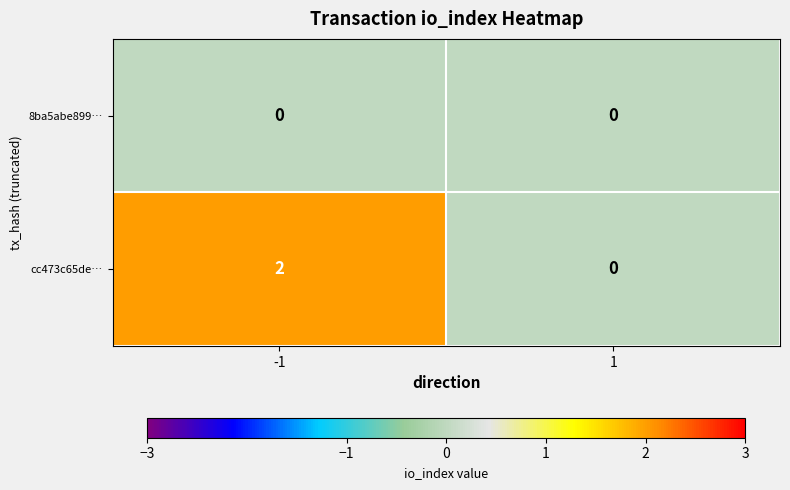

Which series has the largest total across all categories?

cc473c65de…